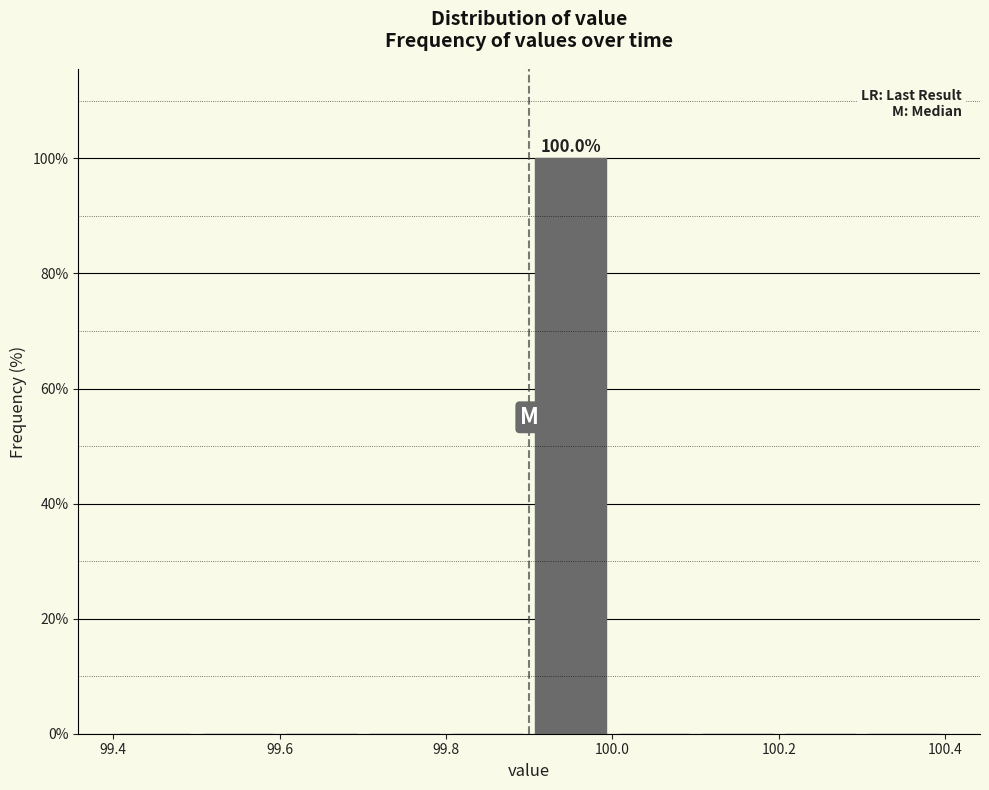

Which range on the x-axis has the tallest bar?

99.9 to 100.0